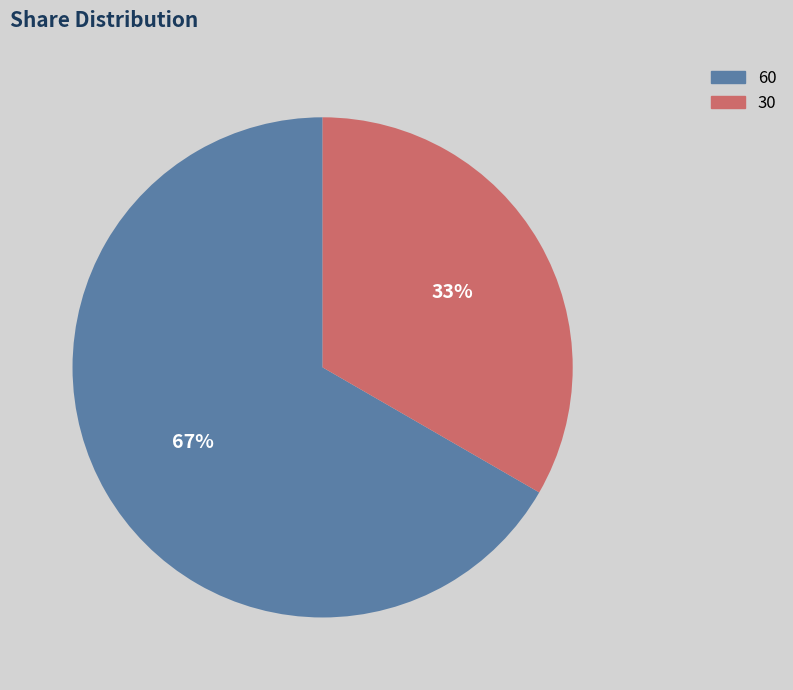

What is the ratio of the value at 60 to the value at 30?

2.0